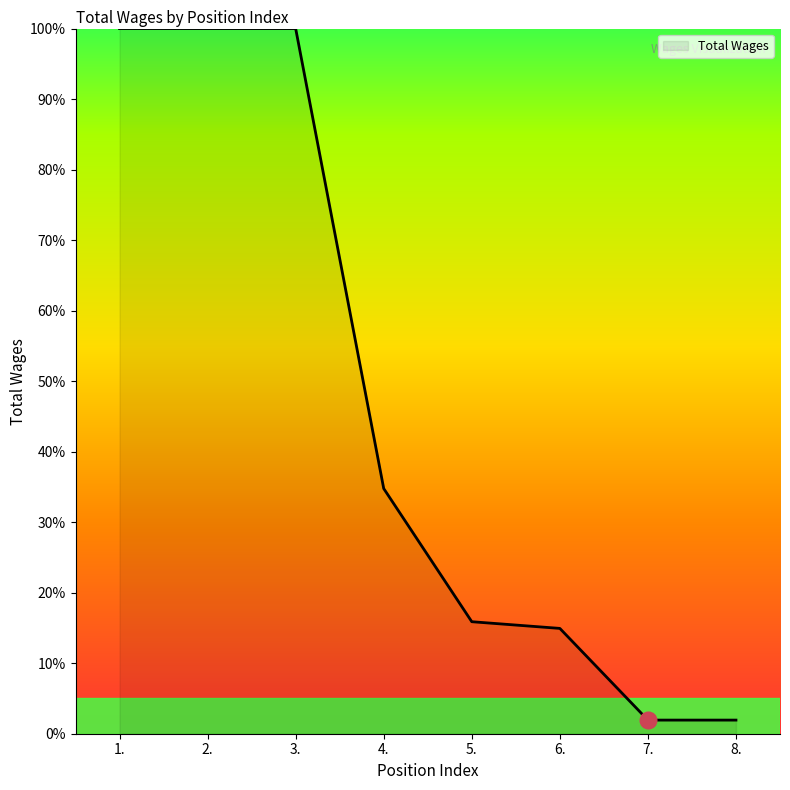

What is the greatest value displayed?

100.0